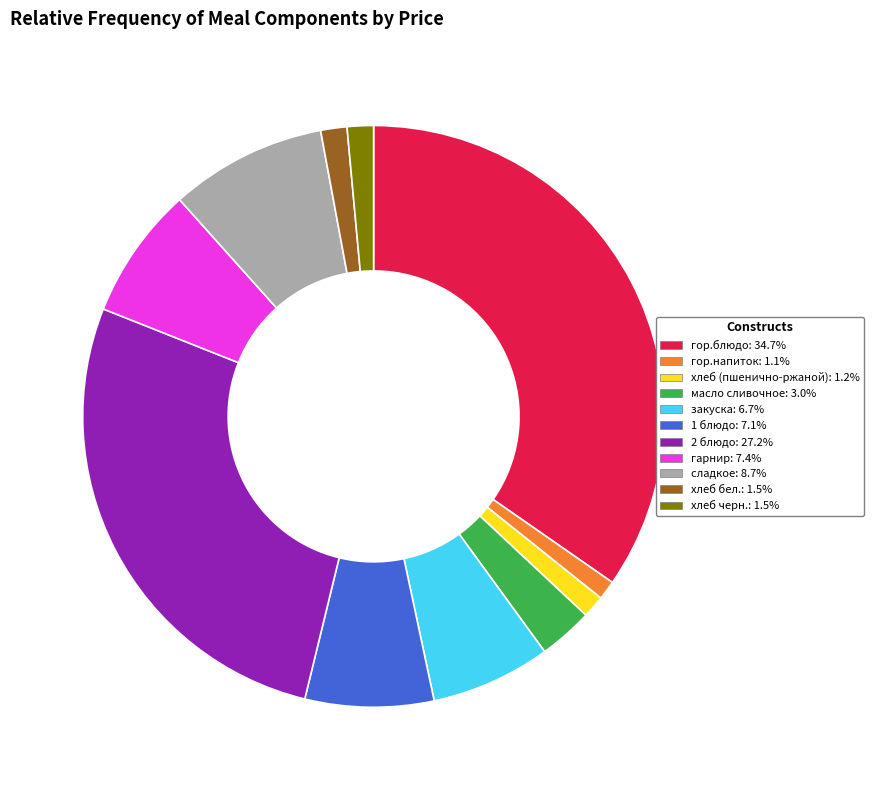

Count the number of slices in the pie.

11